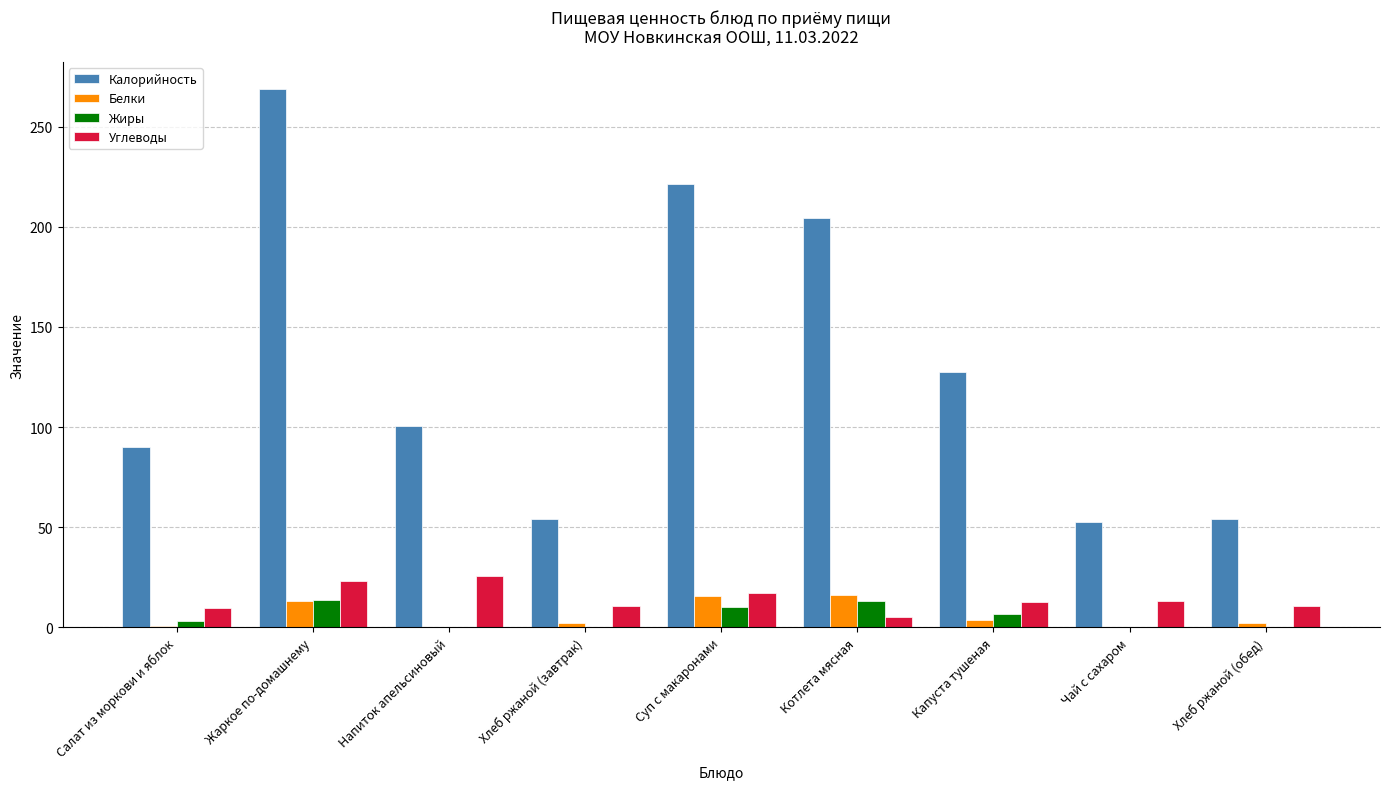

What is the average value of the Жиры series?

5.3